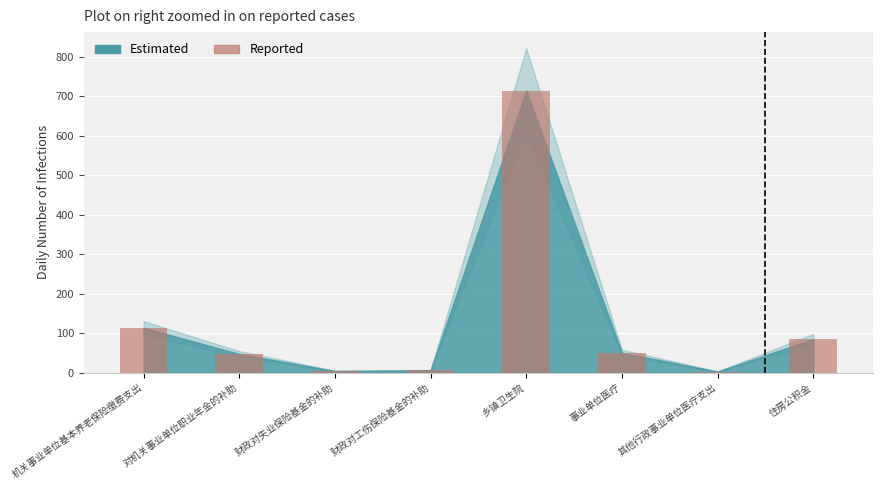

Which label corresponds to the largest value in the chart?

乡镇卫生院